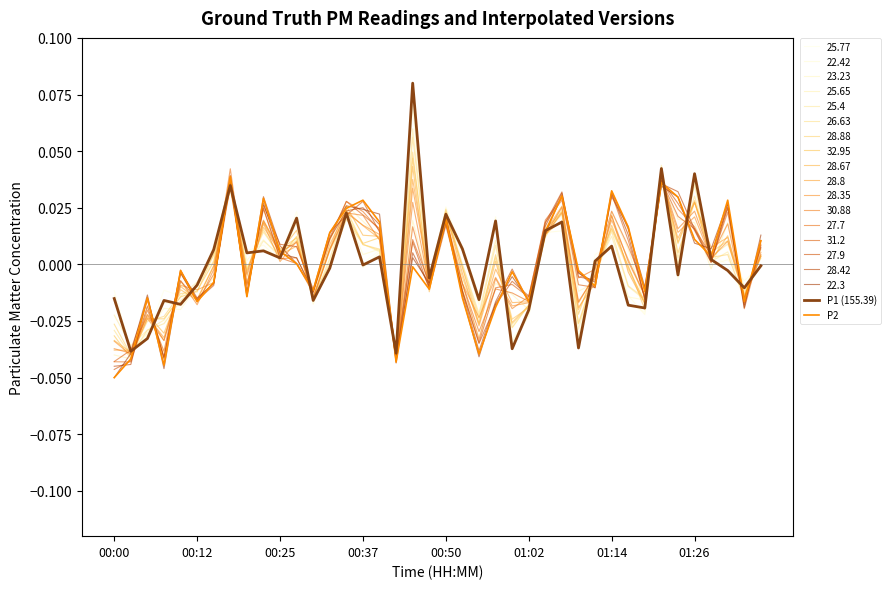

Which series ends up on top after the final intersection of P1 (155.39) and P2?

P2